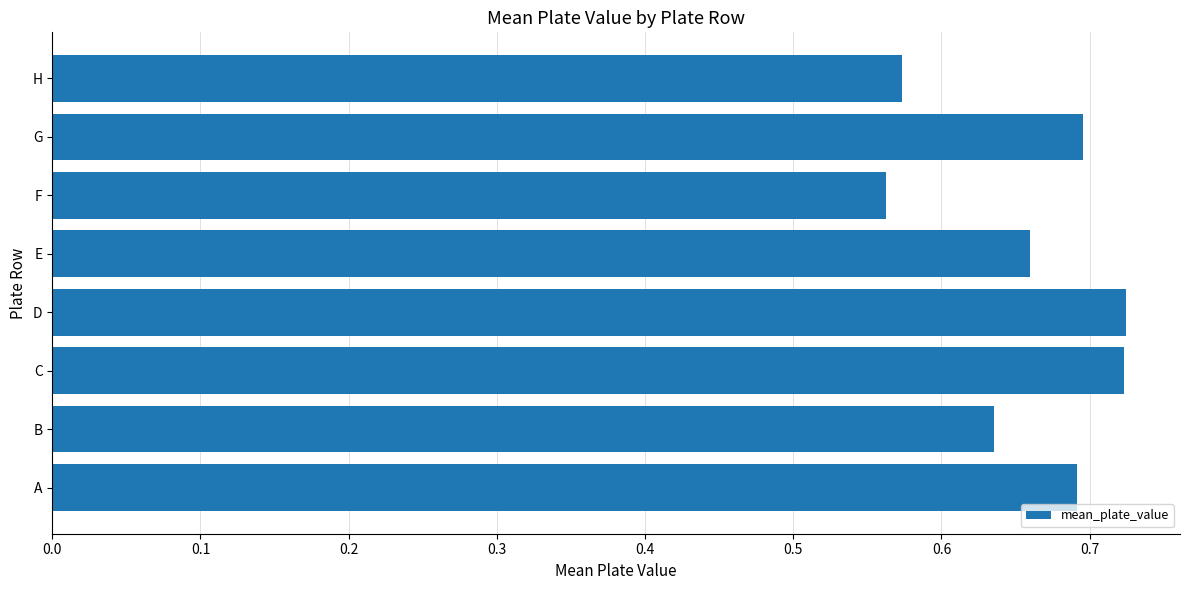

How many values are between 0 and 1?

8